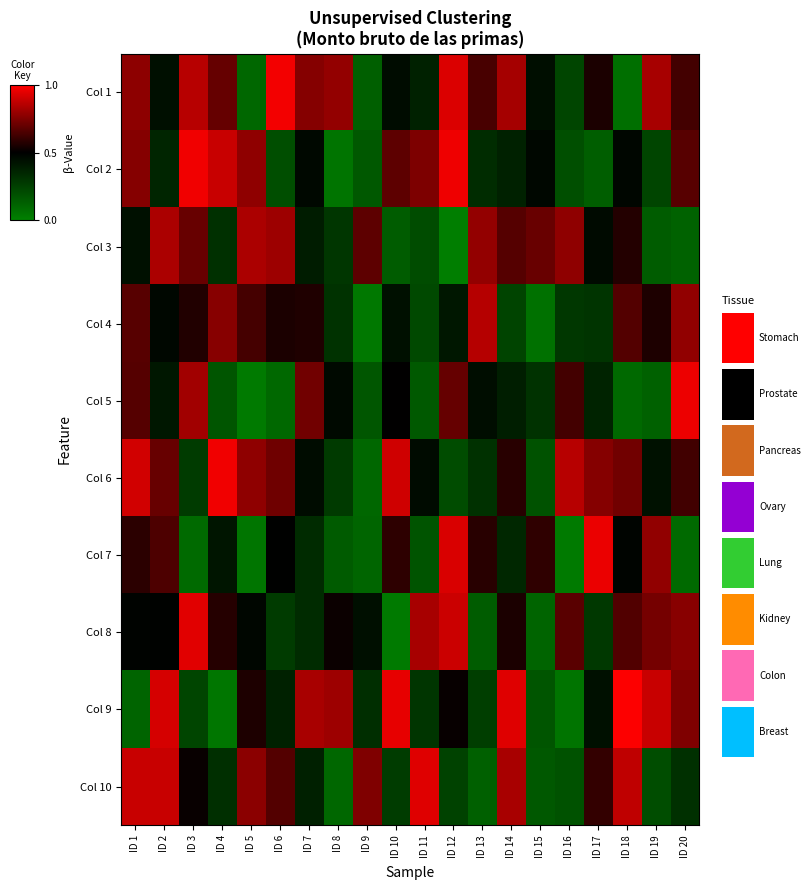

Is it true that Col 2 equals 0.3 at ID 6?

False